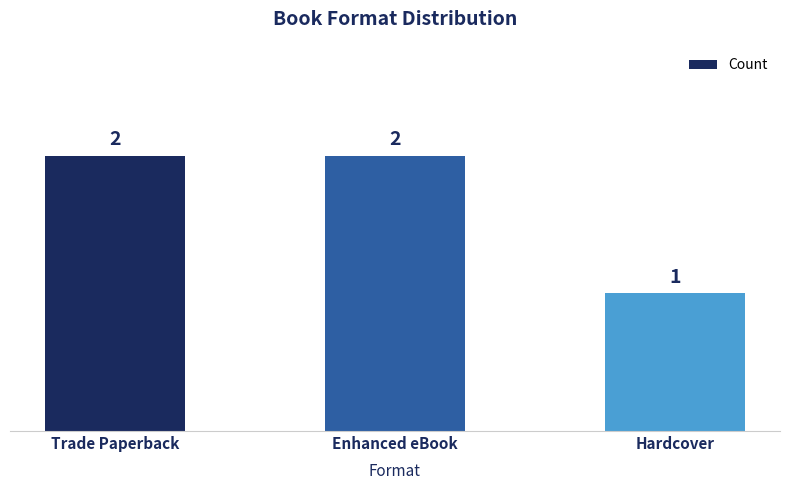

Does the chart contain any negative values?

No